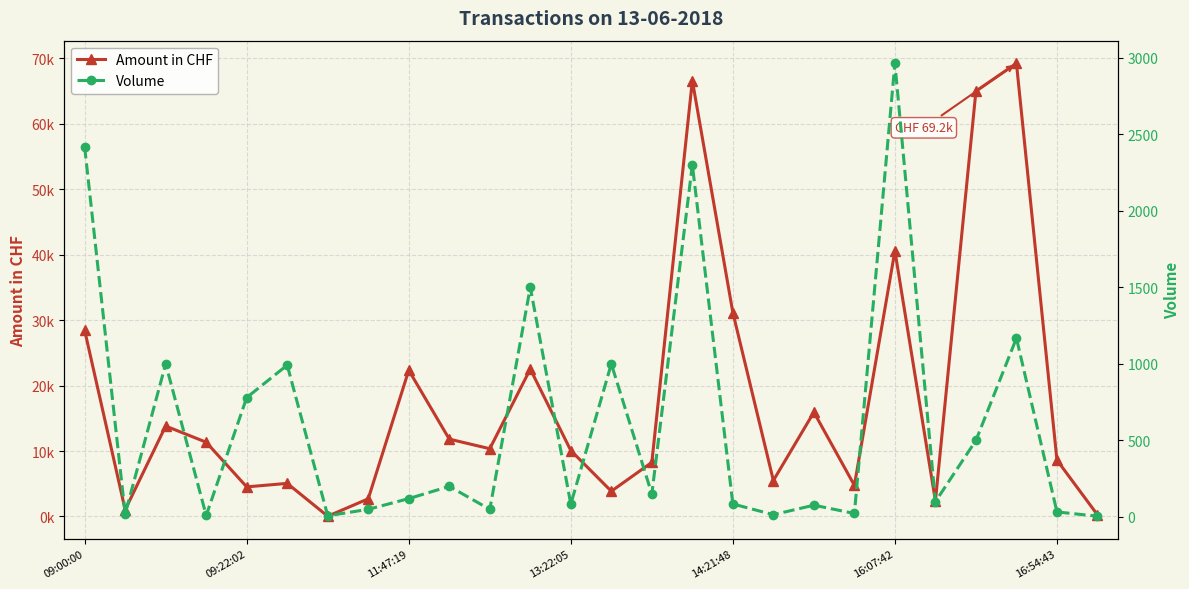

What is the label of the 8th point from the right?

18